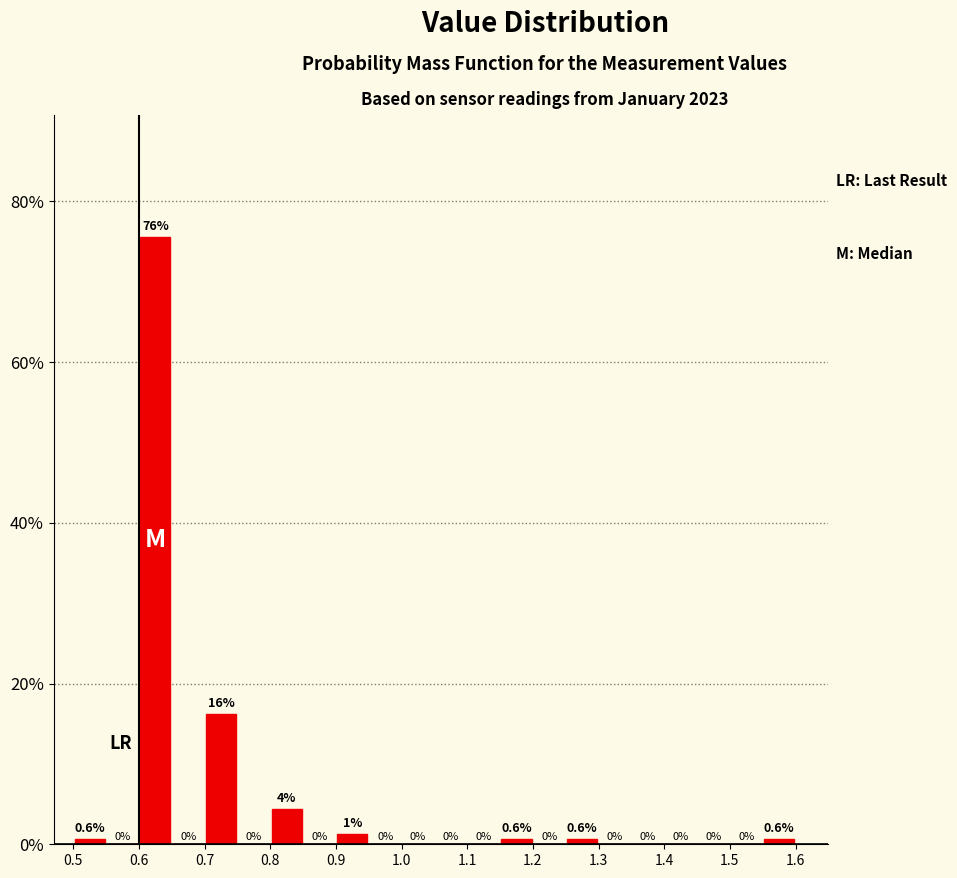

Which range on the x-axis has the tallest bar?

0.60 to 0.65